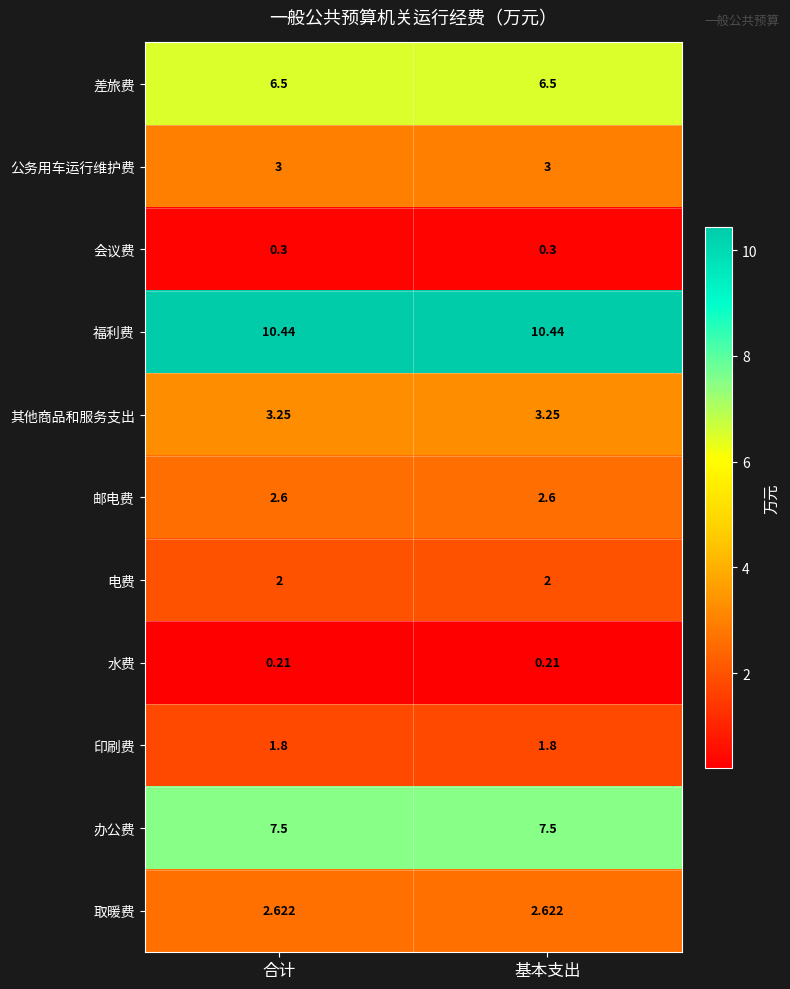

What is the greatest value displayed?

10.4